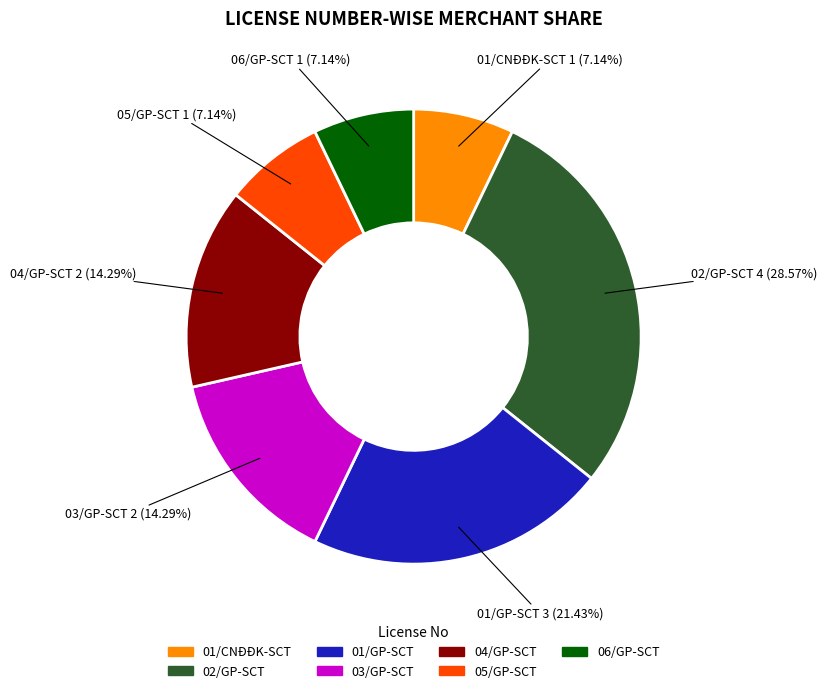

Is it true that 01/CNĐĐK-SCT is 1% of the pie?

False